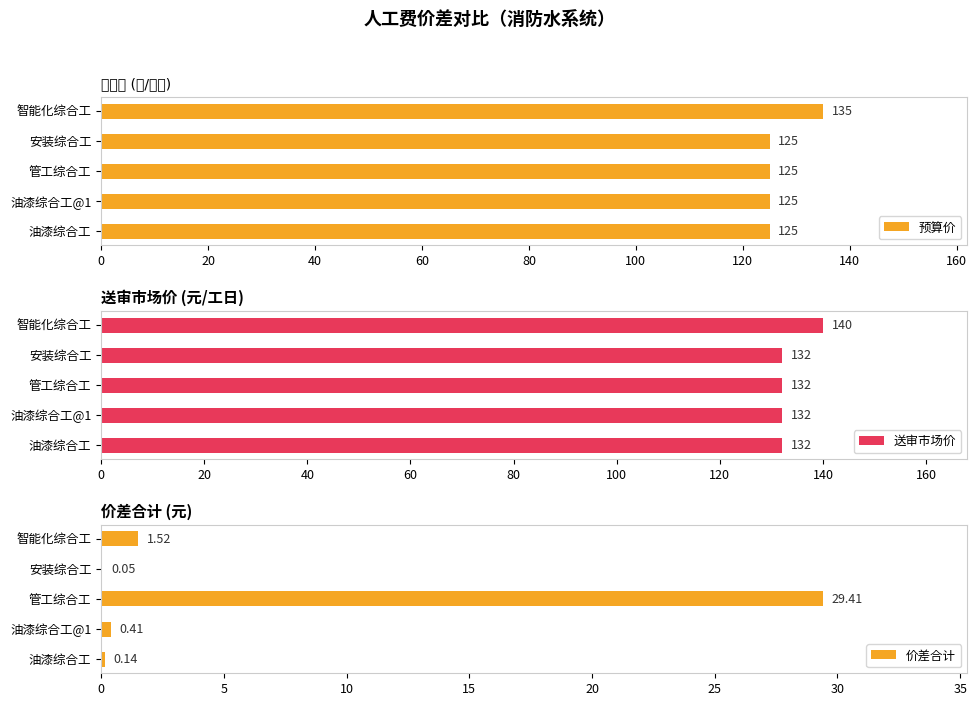

What is the value of the 价差合计 bar at the 1st from the left?

0.1